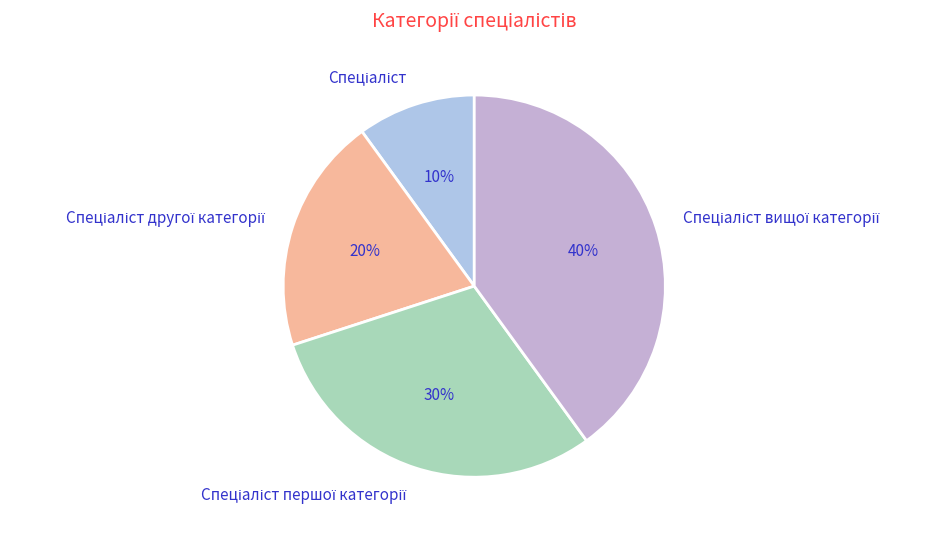

Does any single category account for the majority?

No